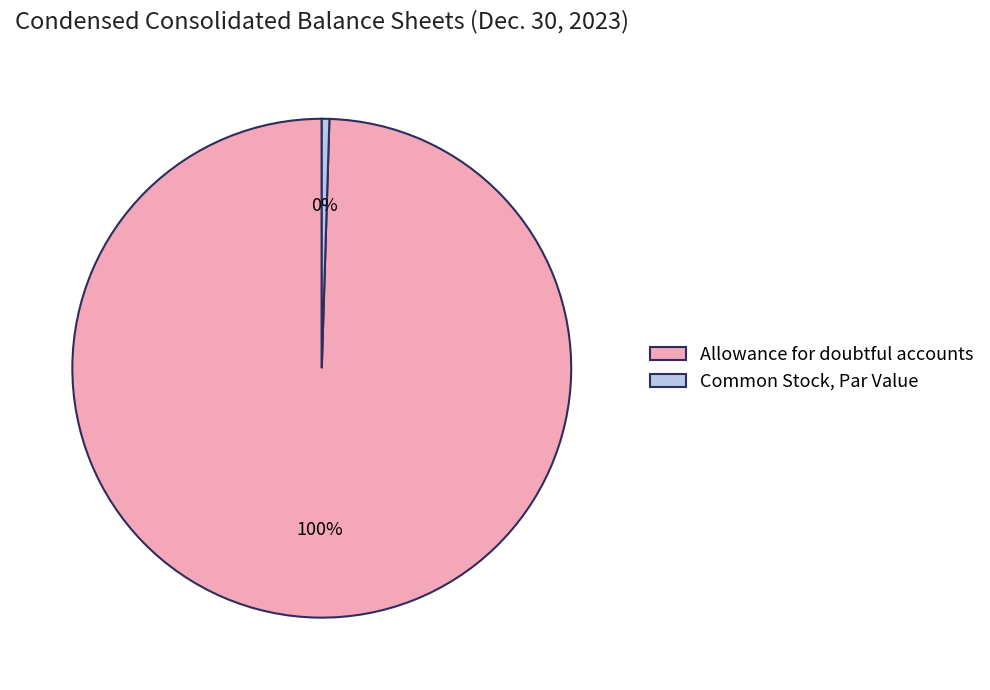

Rank the categories by value from lowest to highest.

Common Stock, Par Value, Allowance for doubtful accounts